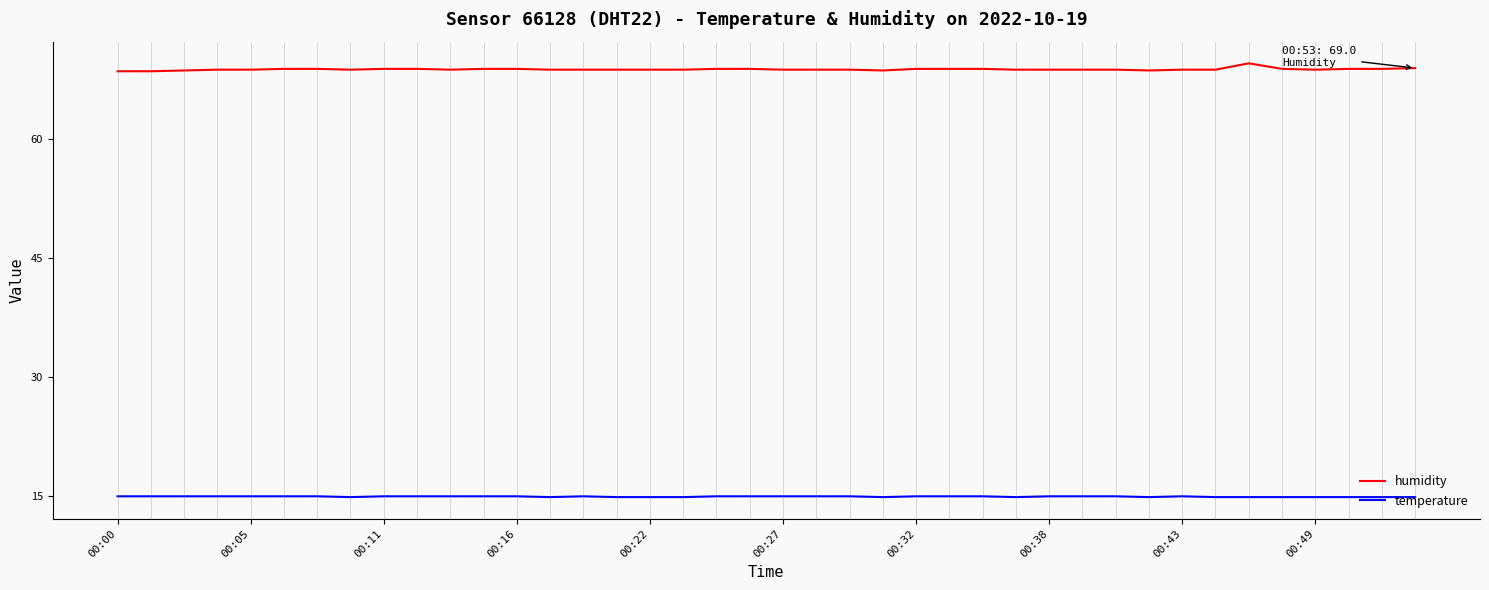

How many distinct data groups are displayed?

2